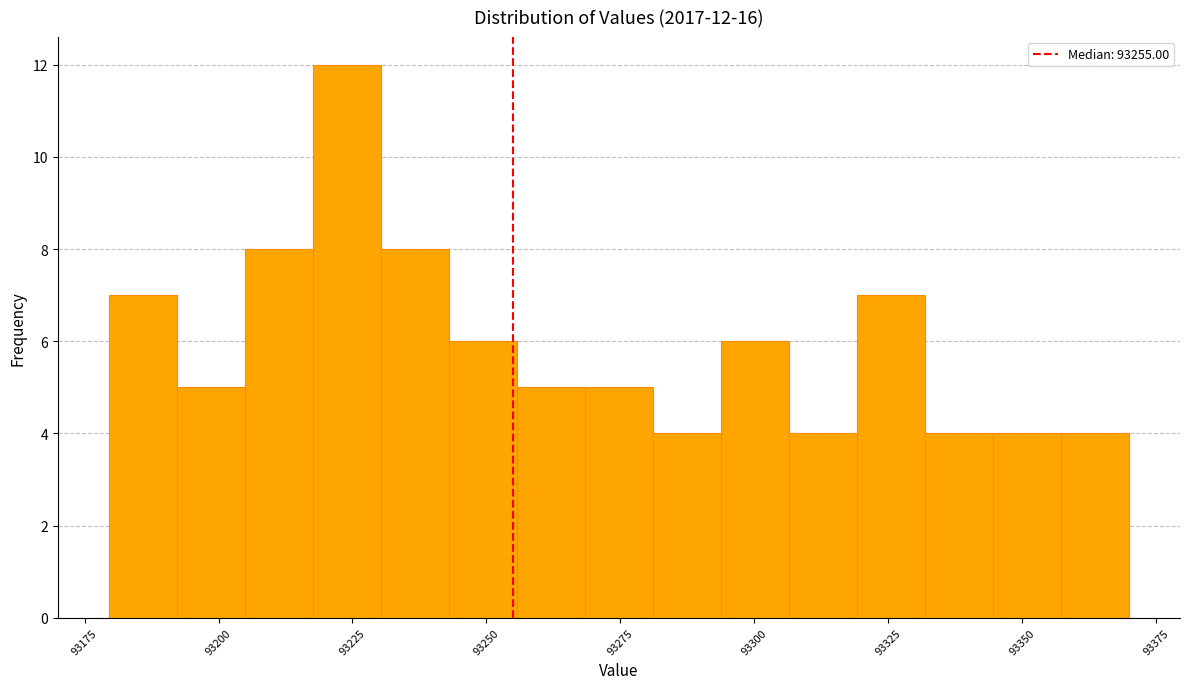

Read against the x-axis, roughly where is the centre of the tallest bar?

93225